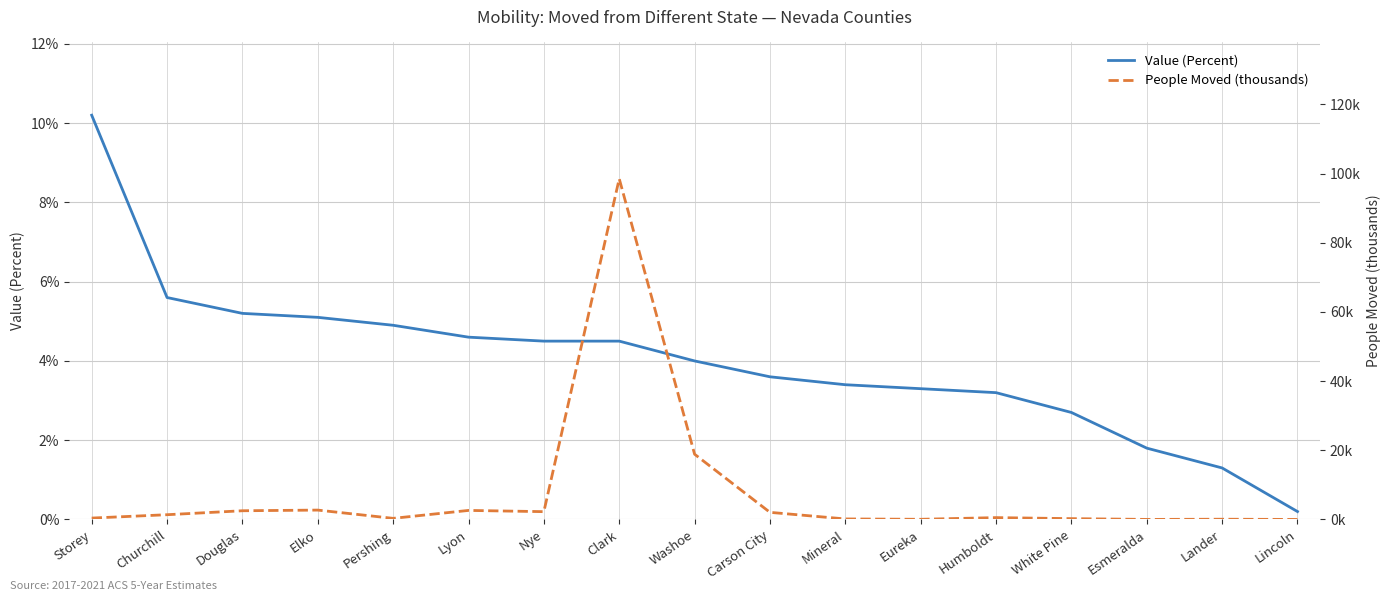

What is the difference between the second highest and second lowest values in the Value (Percent) series?

4.3